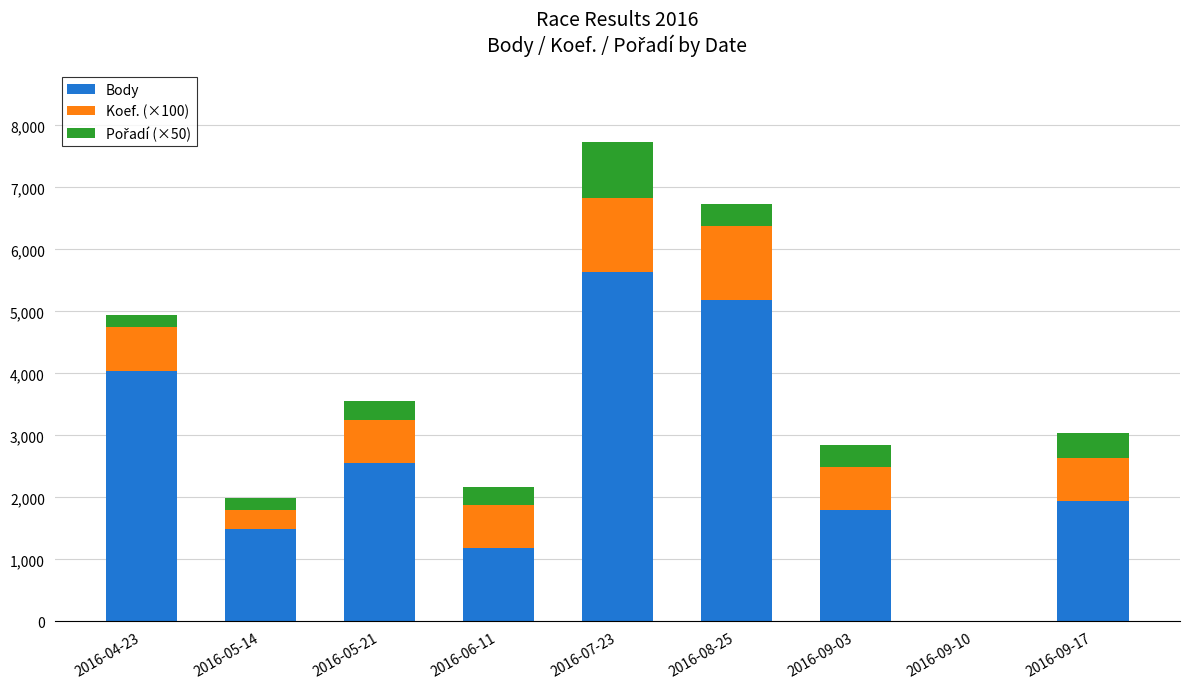

Count the number of categories in the chart.

9